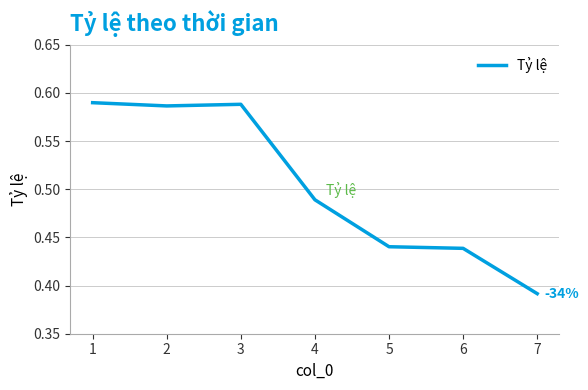

Where is the data nearest to the value 0?

7